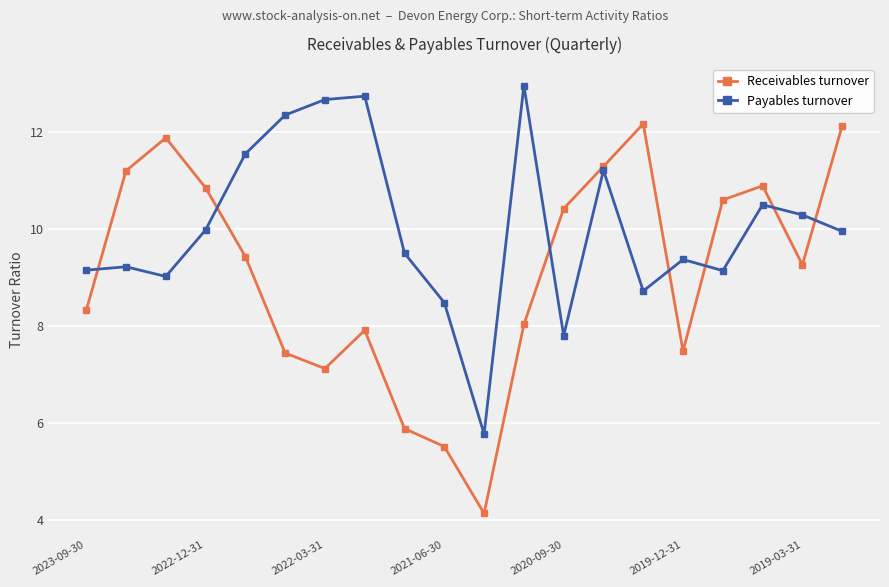

What is the maximum value shown in the chart?

13.0